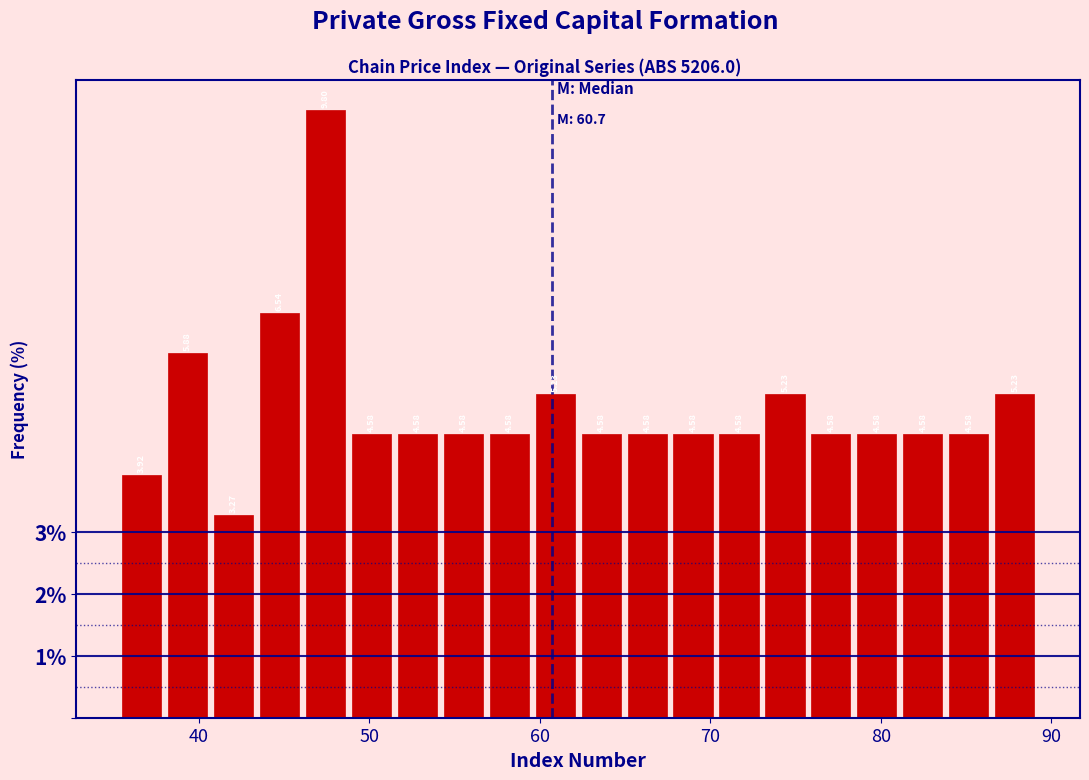

Read against the x-axis, roughly where is the centre of the tallest bar?

47